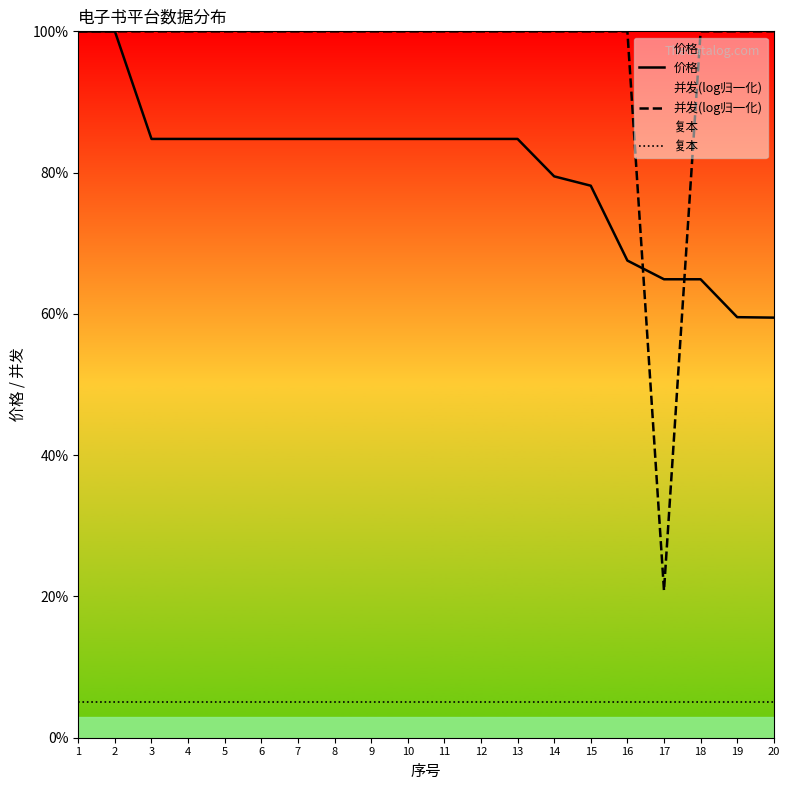

Reading left to right, transcribe all the data shown in this chart.

价格: 100.0	100.0	84.8	84.8	84.8	84.8	84.8	84.8	84.8	84.8	84.8	84.8	84.8	79.5	78.1	67.5	64.9	64.9	59.5	59.5
并发(log归一化): 100.0	100.0	100.0	100.0	100.0	100.0	100.0	100.0	100.0	100.0	100.0	100.0	100.0	100.0	100.0	100.0	20.8	100.0	100.0	100.0
复本: 5.0	5.0	5.0	5.0	5.0	5.0	5.0	5.0	5.0	5.0	5.0	5.0	5.0	5.0	5.0	5.0	5.0	5.0	5.0	5.0